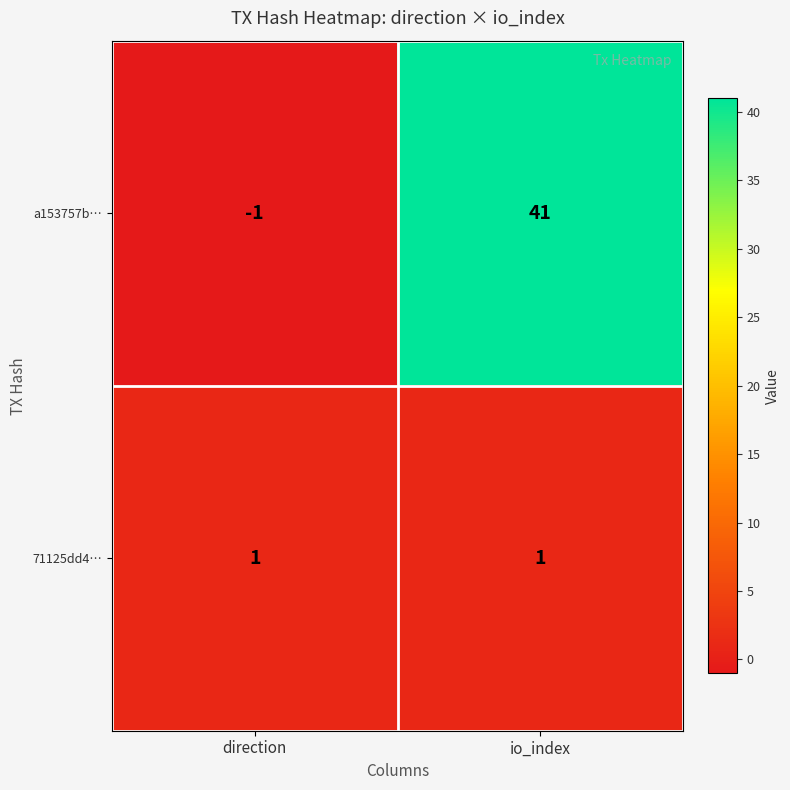

What is the difference between the highest and lowest values at direction?

2